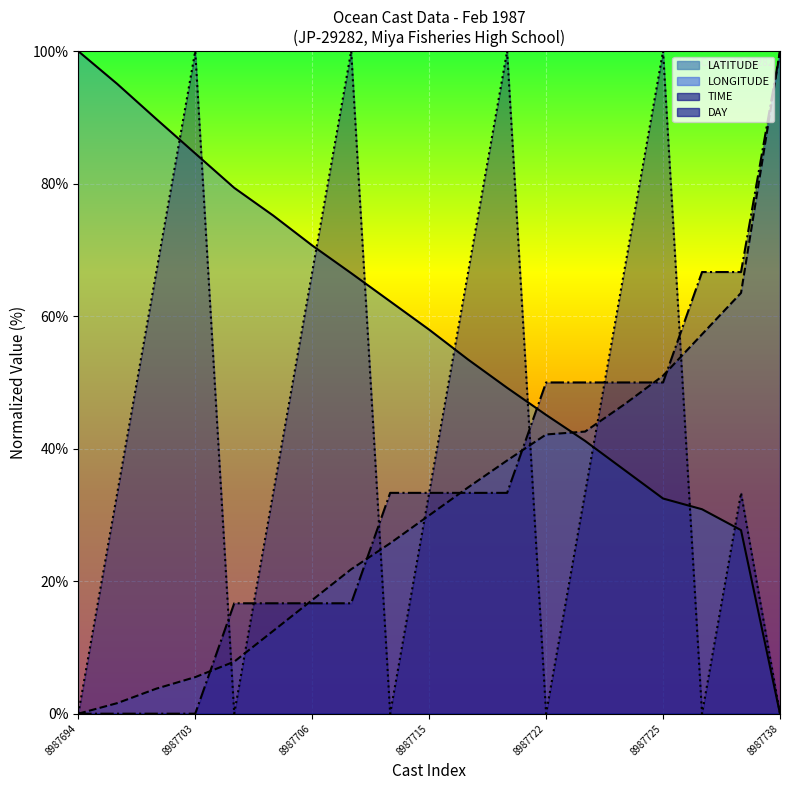

What is the value of the TIME point at the 2nd from the left?

33.3